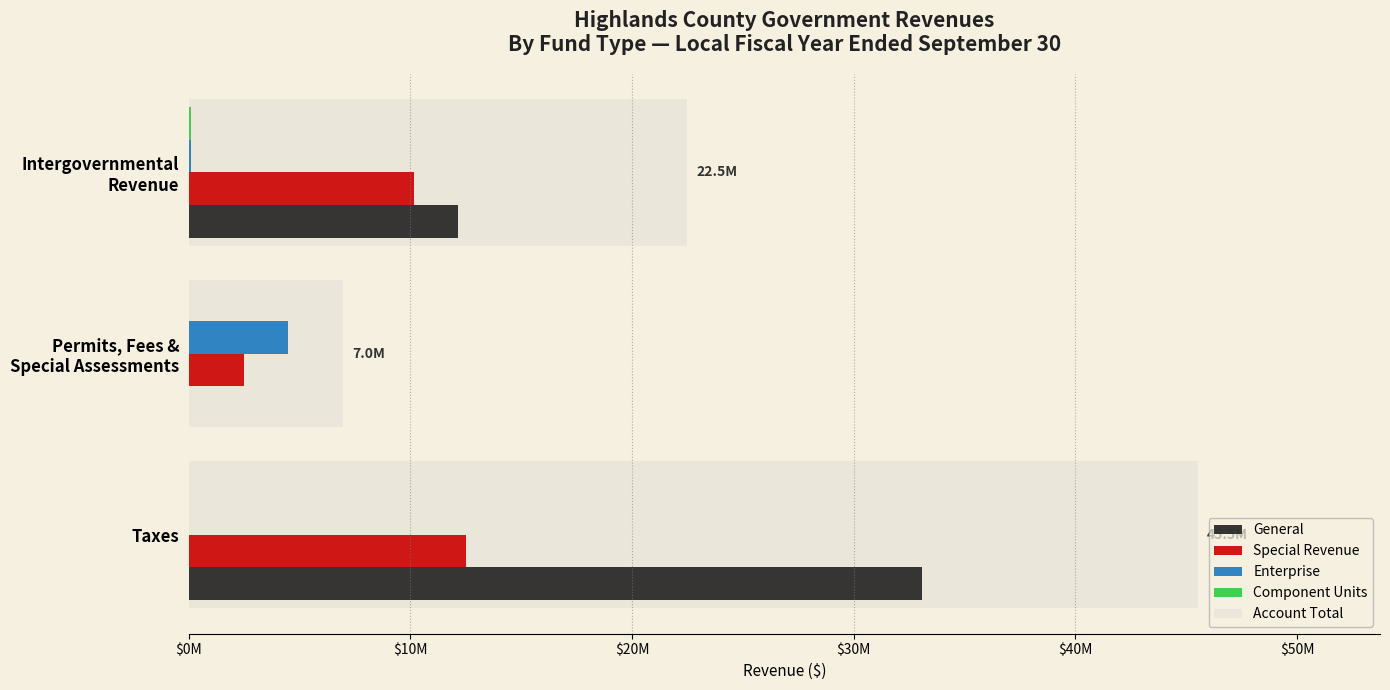

Is it true that General equals 19150543 at Intergovernmental Revenue?

False